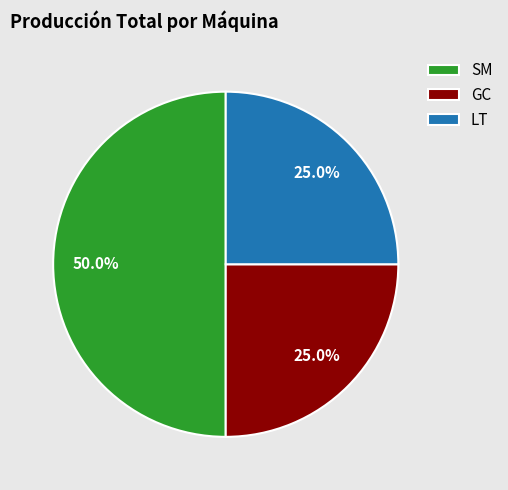

To the nearest percent, what portion does LT represent?

25%